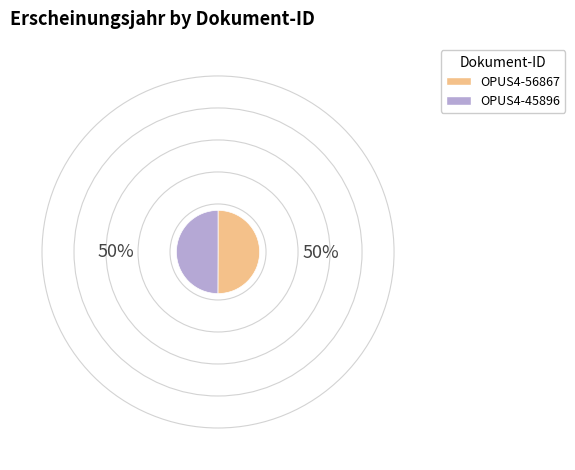

The OPUS4-45896 slice represents 40% of the pie. True or false?

False